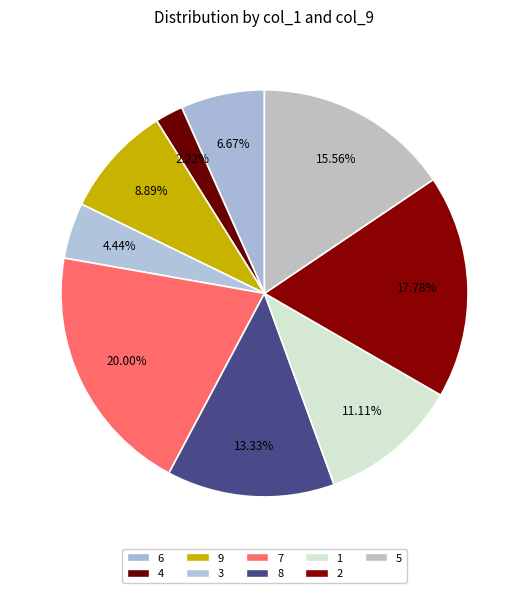

The 3 slice represents 10% of the pie. True or false?

False